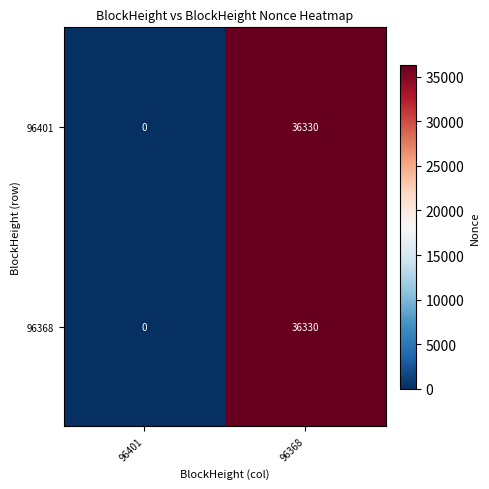

What is the sum of the 96401 values at 96368 and 96401?

36330